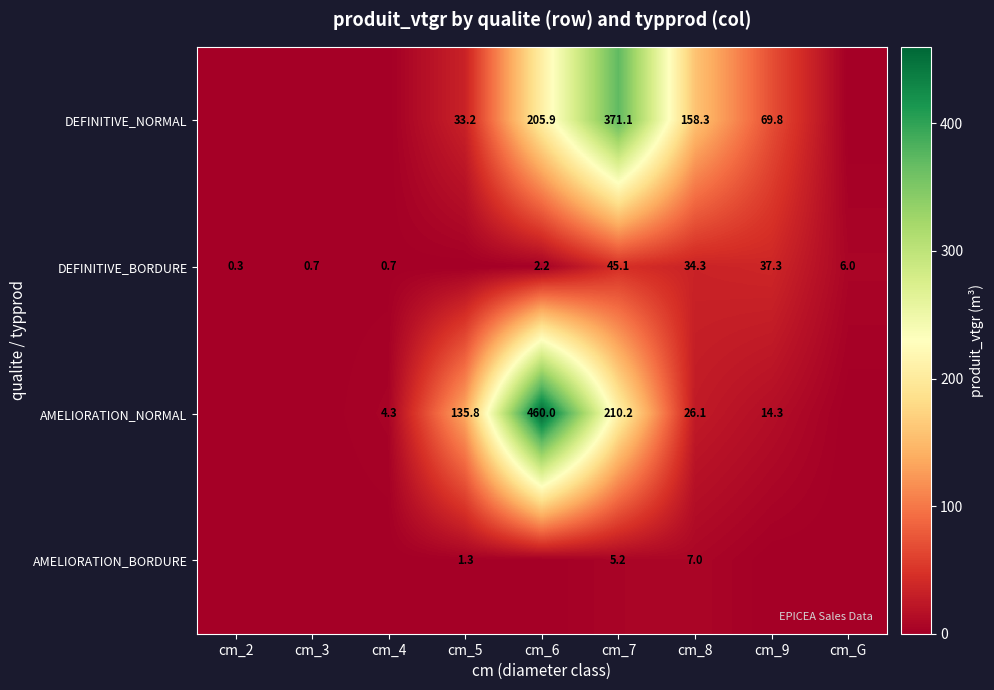

What is the total value across all series at cm_8?

225.7